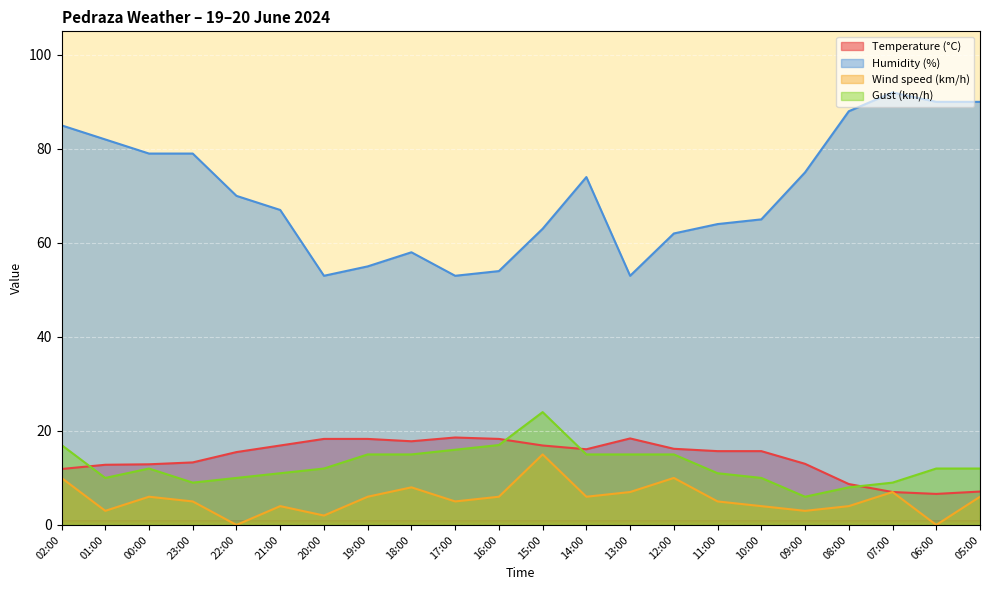

Which series has the largest total across all categories?

Humidity (%)